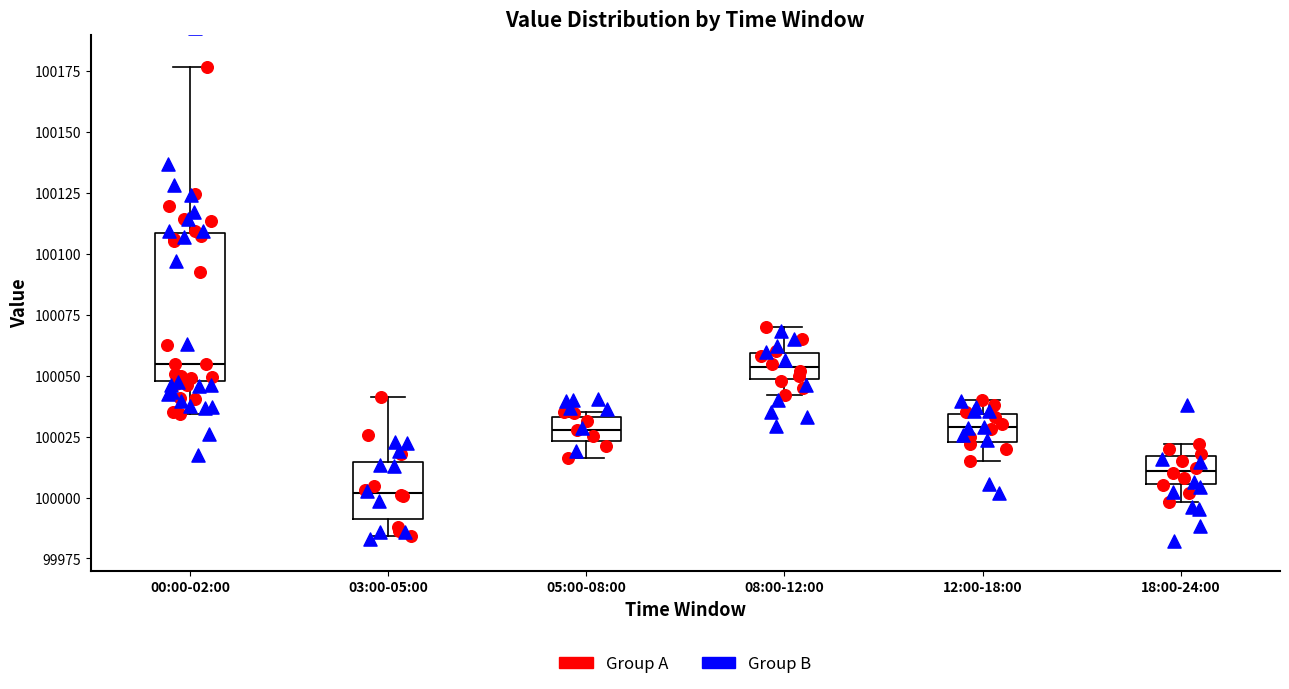

Which box has the lowest median line?

03:00-05:00